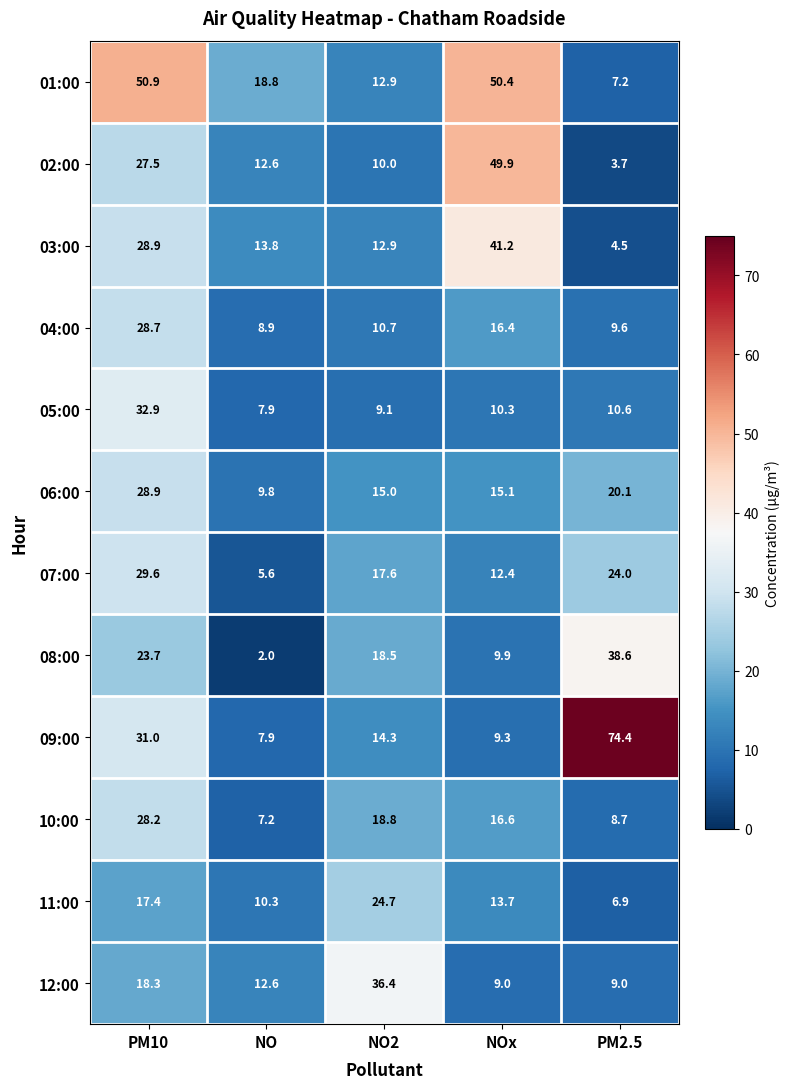

Which label corresponds to the smallest value in the chart?

NO